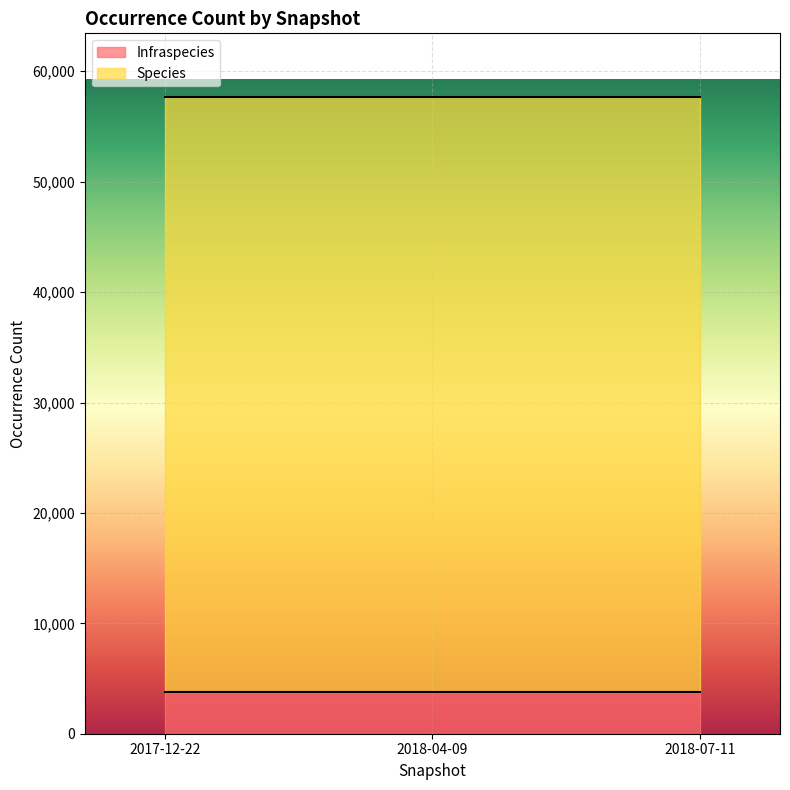

What is the average value of the Infraspecies series?

3798